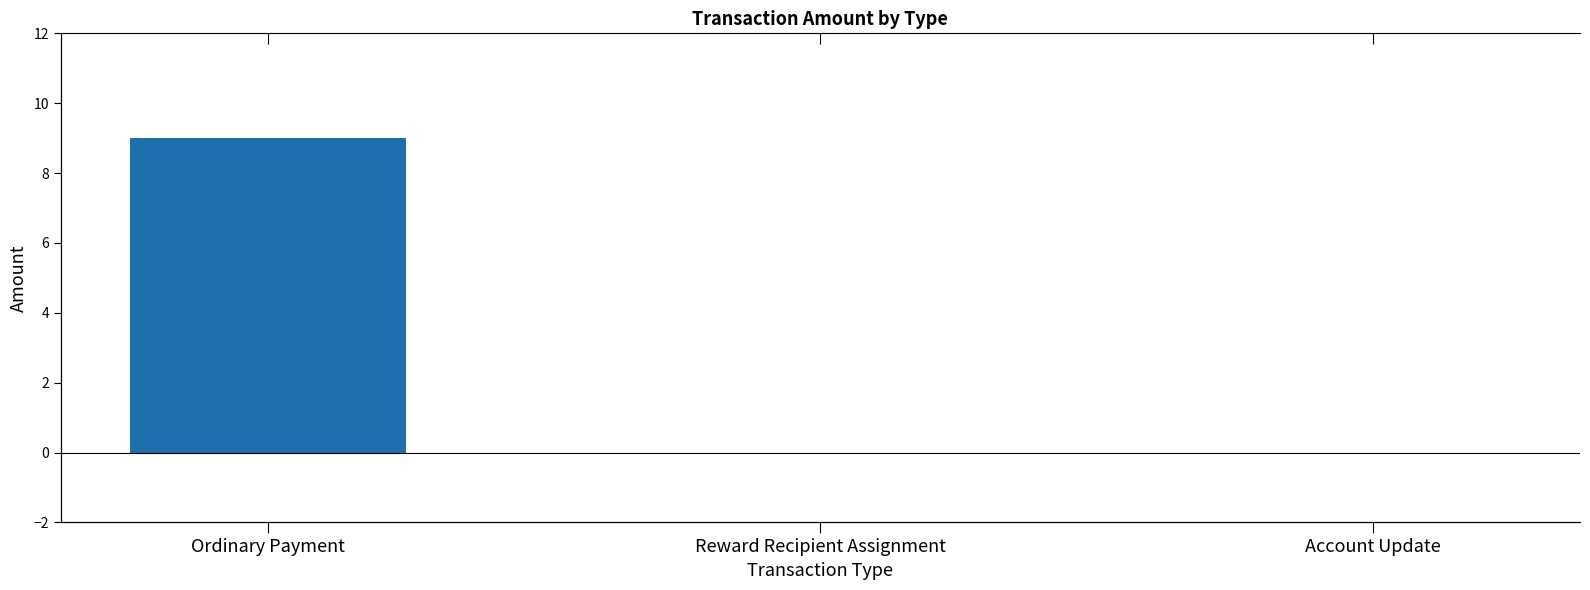

Between Reward Recipient Assignment and Account Update, which is larger?

Reward Recipient Assignment